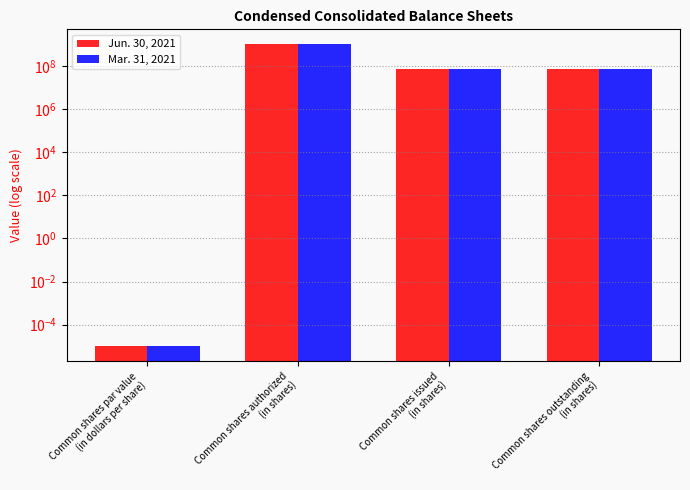

Where is Jun. 30, 2021 nearest to the value 500000000?

Common shares issued
(in shares)